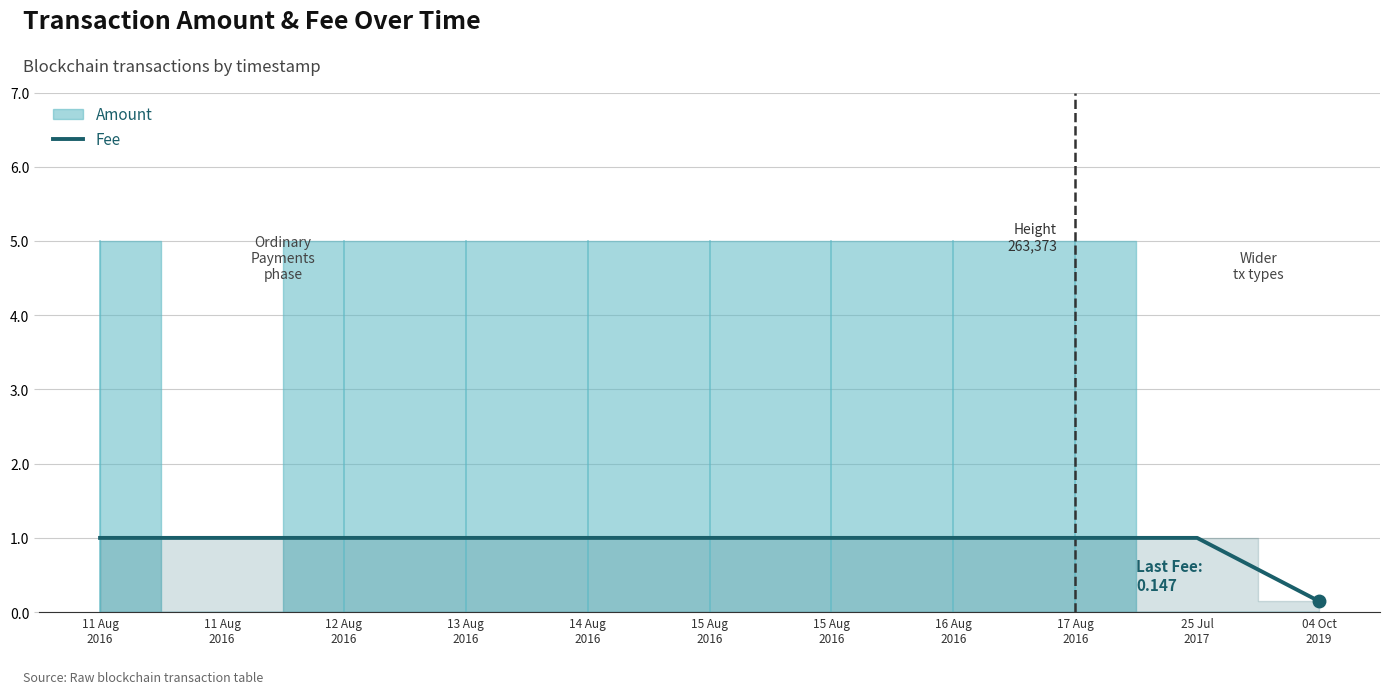

Rank the categories by value from lowest to highest.

04 Oct
2019, 11 Aug
2016, 11 Aug
2016, 12 Aug
2016, 13 Aug
2016, 14 Aug
2016, 15 Aug
2016, 15 Aug
2016, 16 Aug
2016, 17 Aug
2016, 25 Jul
2017